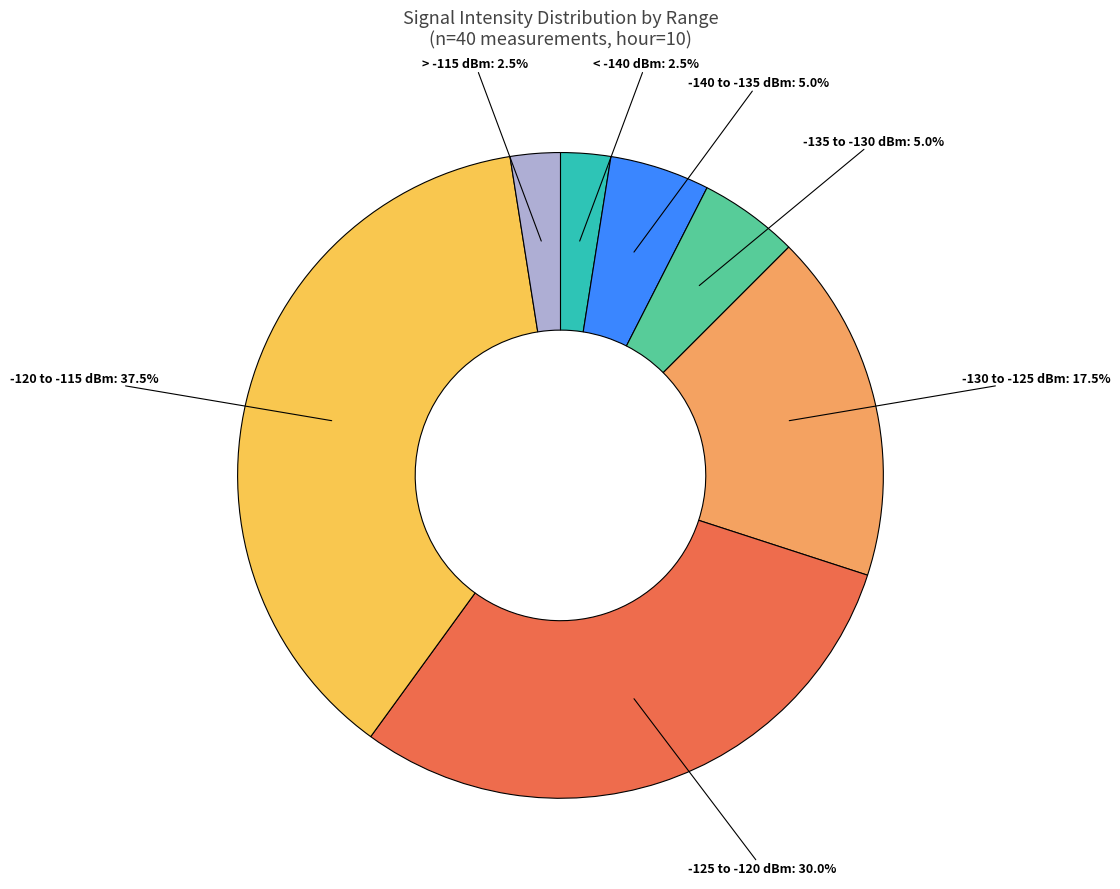

Is there a majority slice in this chart?

No